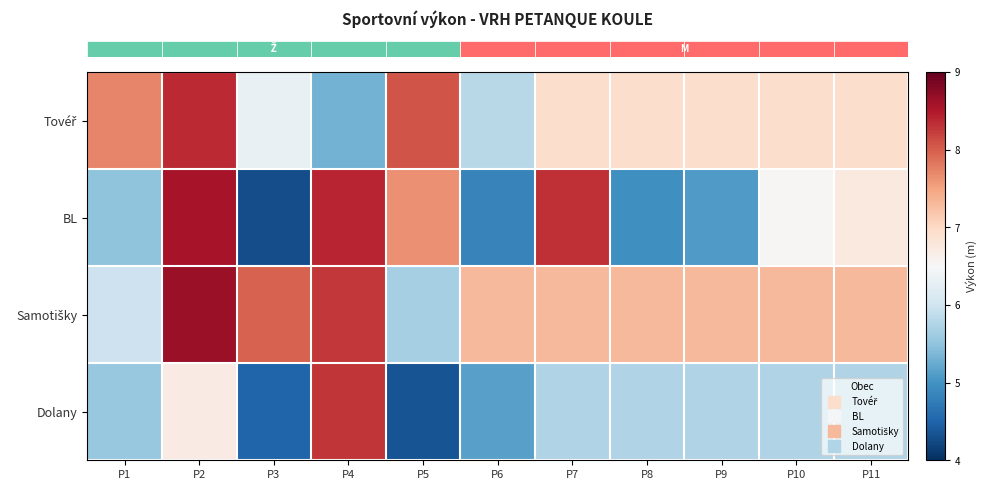

At which category does the chart reach its peak across all series?

P2